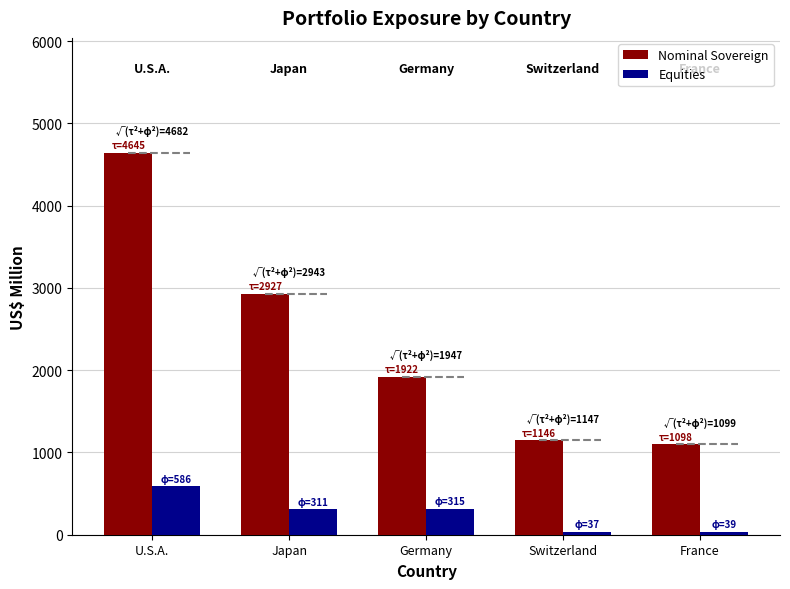

How many categories are shown in the chart?

5